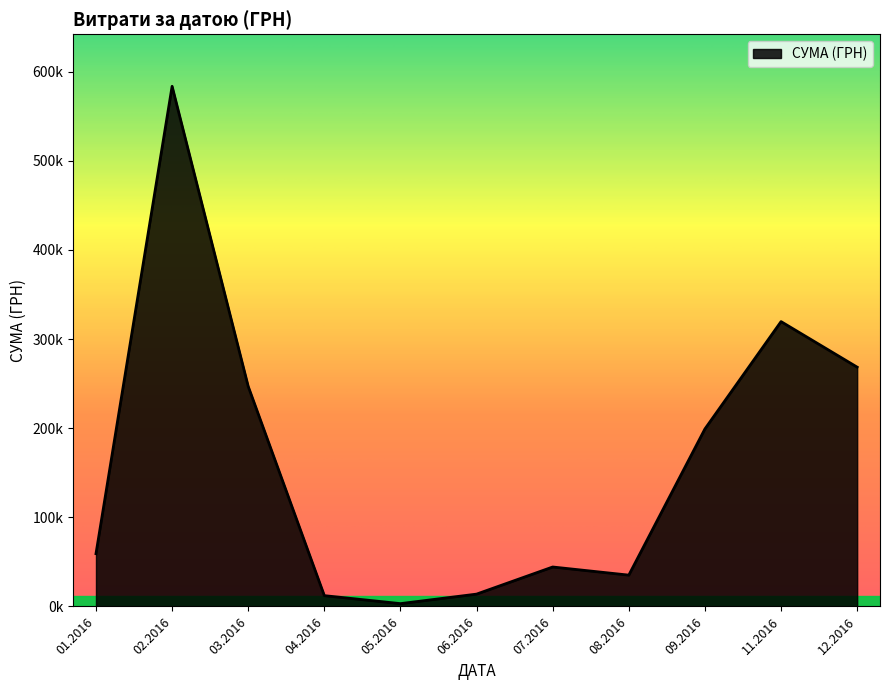

Does the chart have visible grid lines?

No